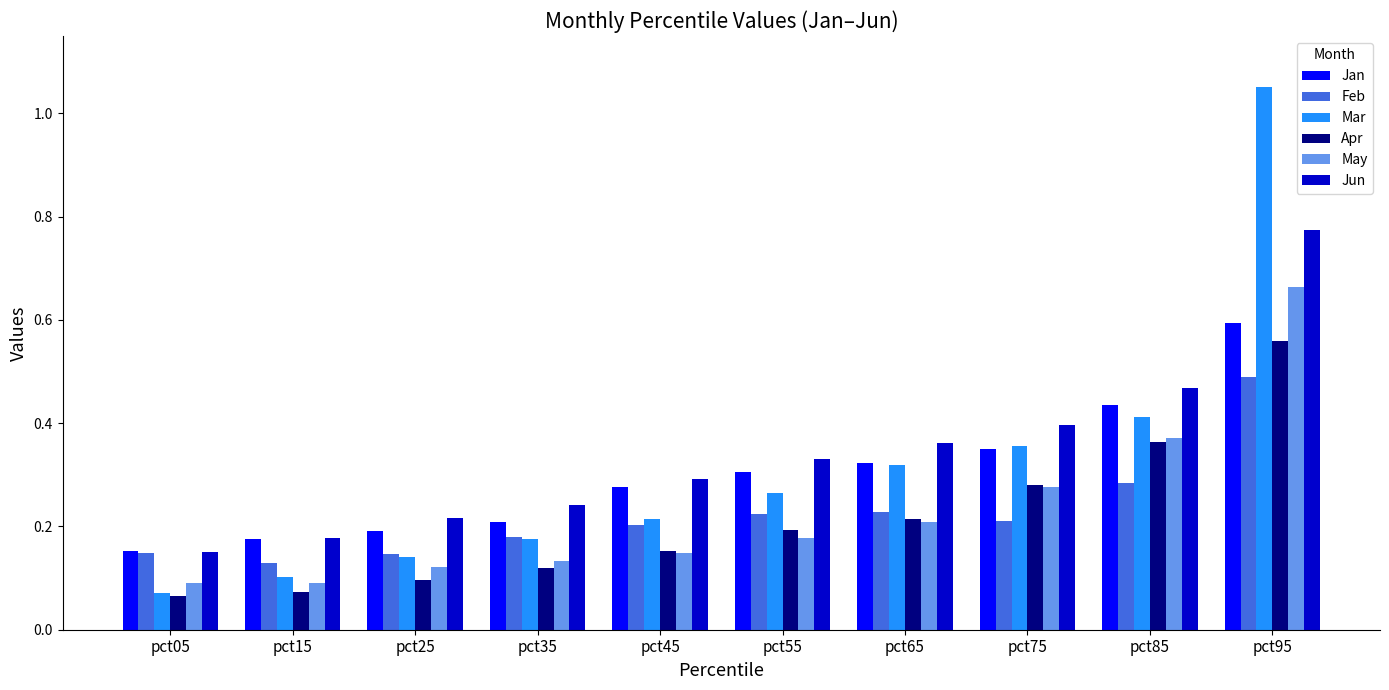

Between pct25 and pct55, which series saw the biggest shift?

Mar